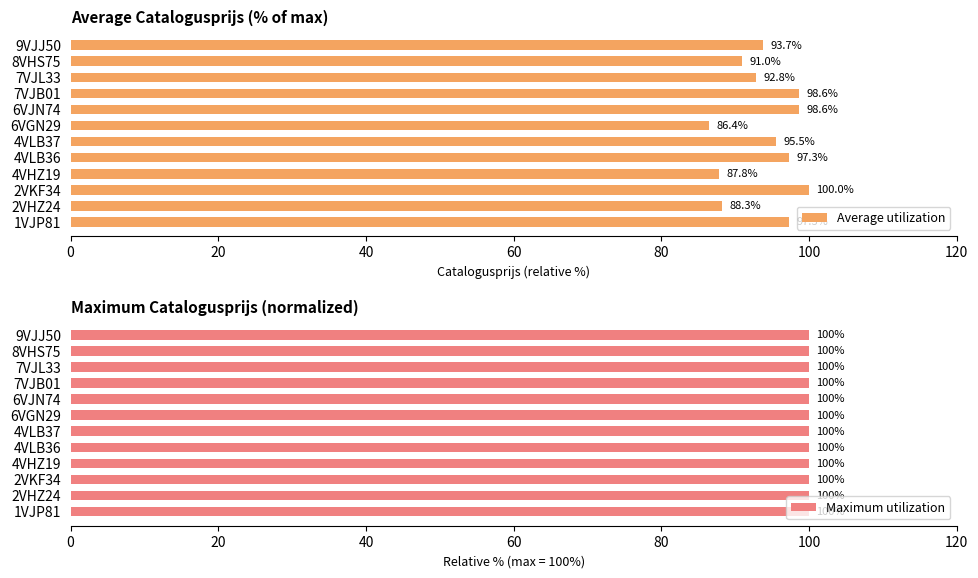

Where is Average utilization nearest to the value 93?

7VJL33